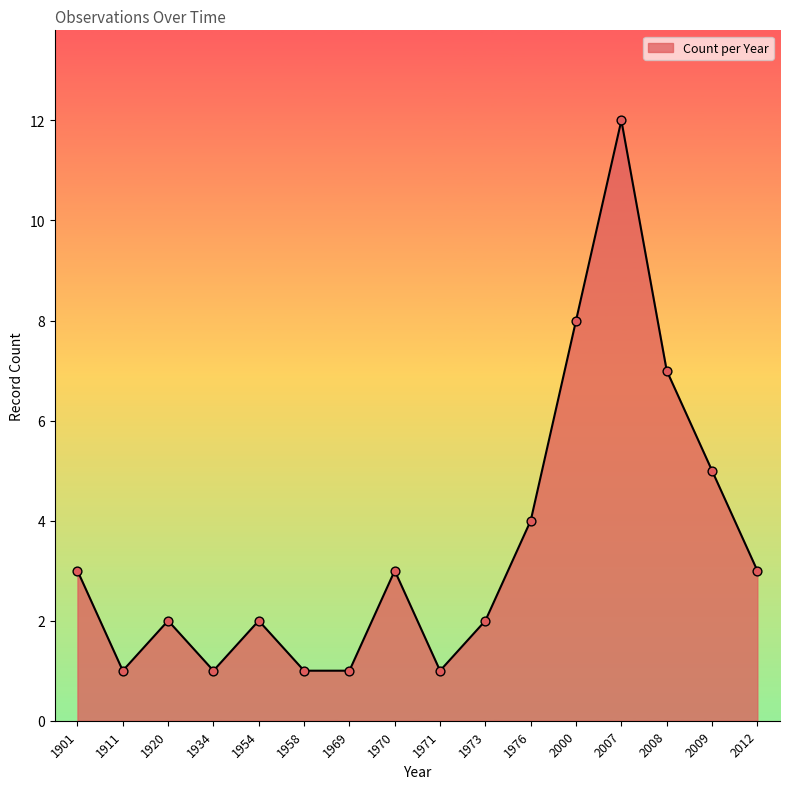

What is the change in value from 2000 to 2009?

-3